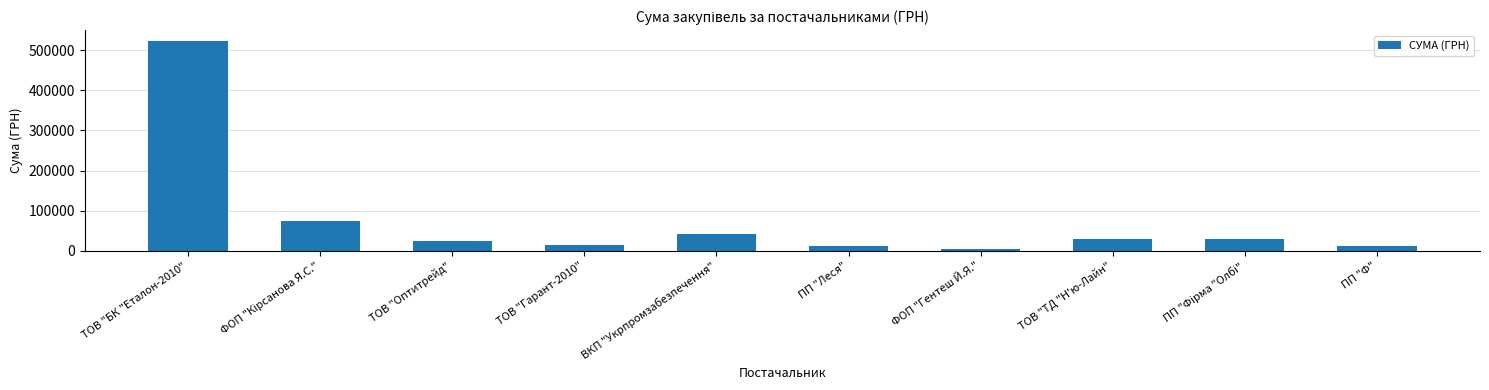

Count the number of values greater than 29315.

5